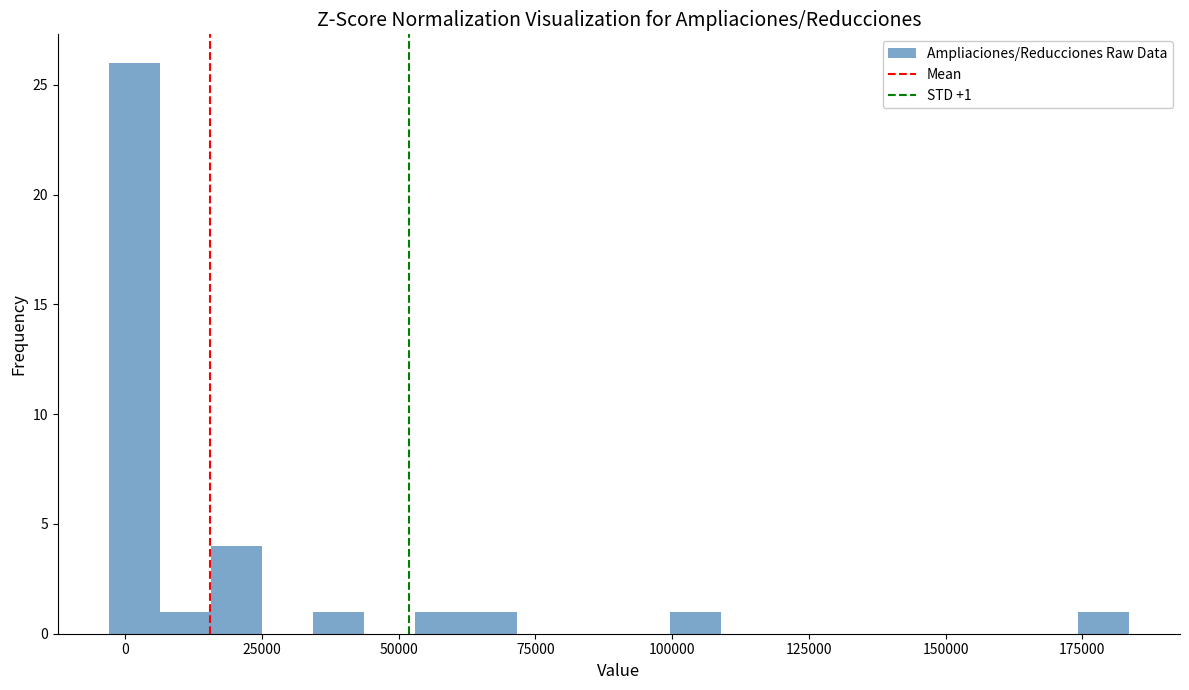

Read against the x-axis, roughly where is the centre of the tallest bar?

0